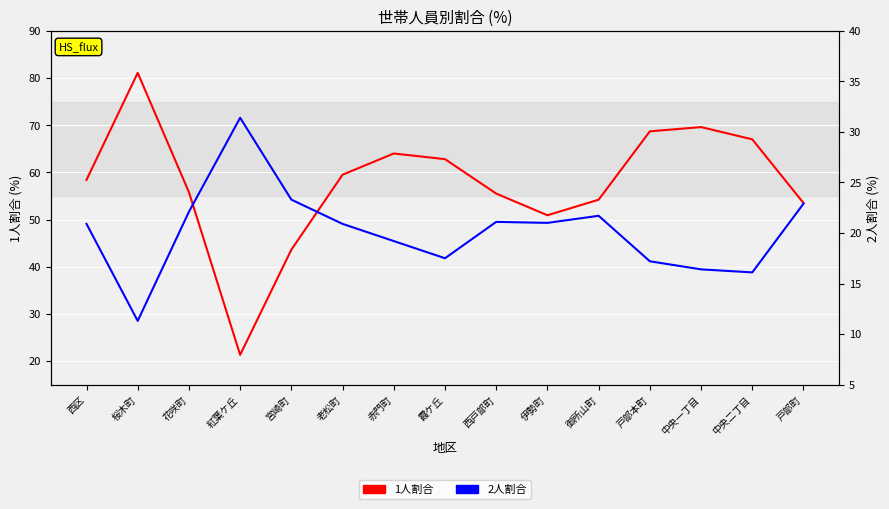

What is the value of the 1人割合 point at the 12th from the left?

68.7